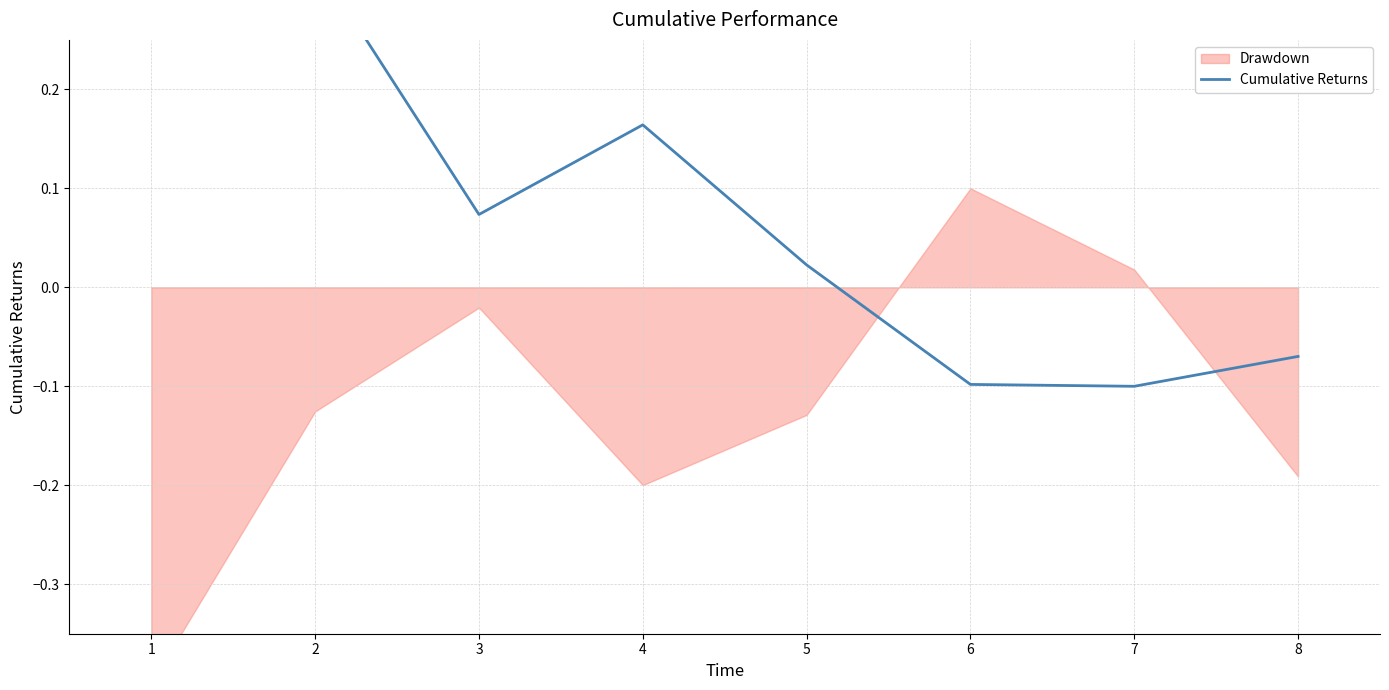

What is the value of the 2nd point from the left?

0.3